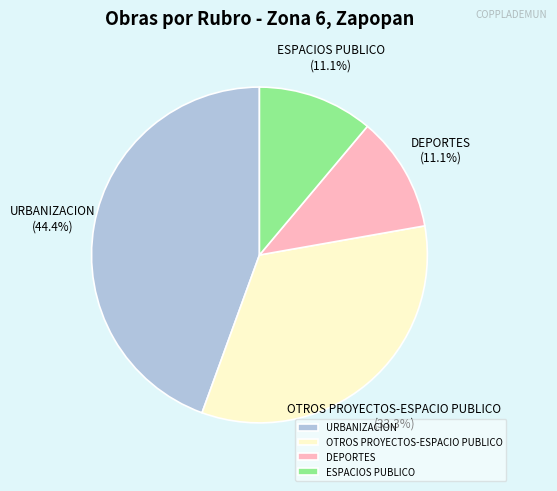

Which category has the biggest portion of the pie?

URBANIZACION